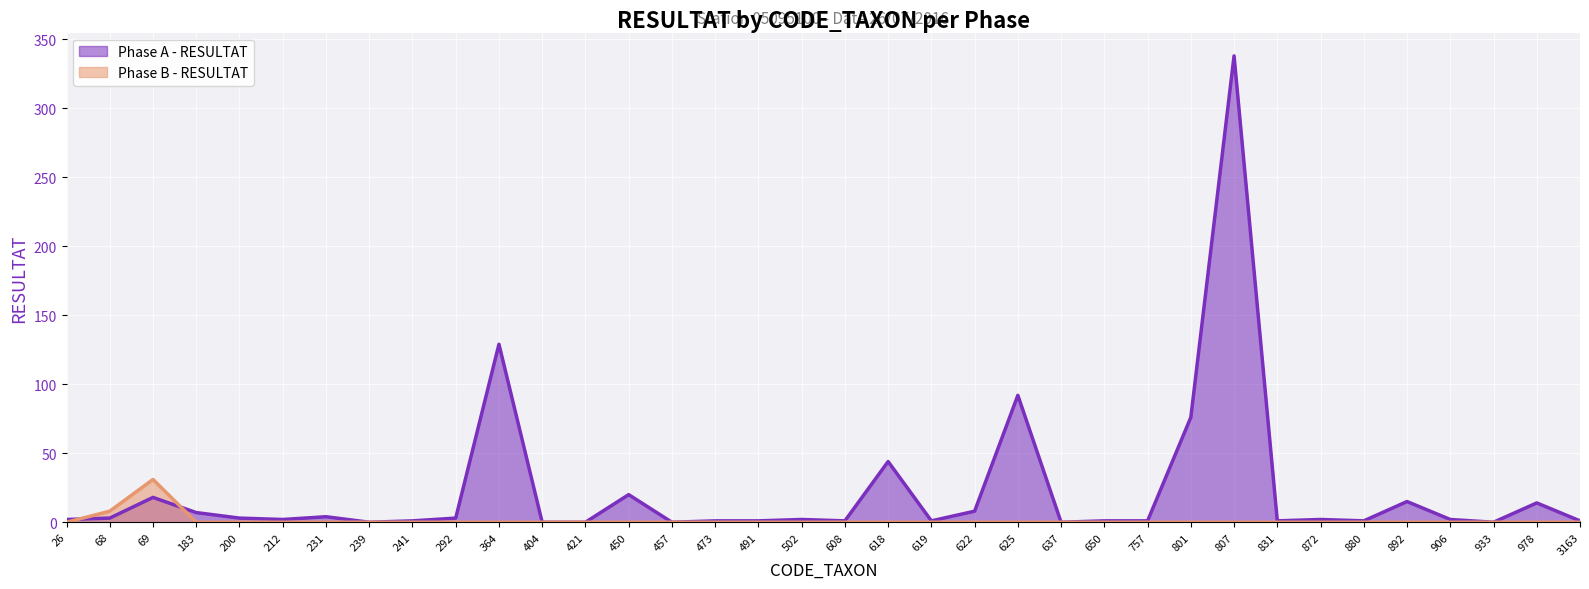

At which category is the sum across all series the highest?

807